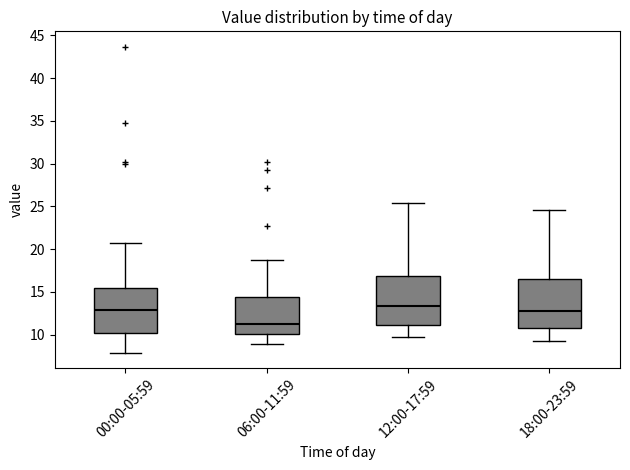

Which box has the lowest median line?

06:00-11:59